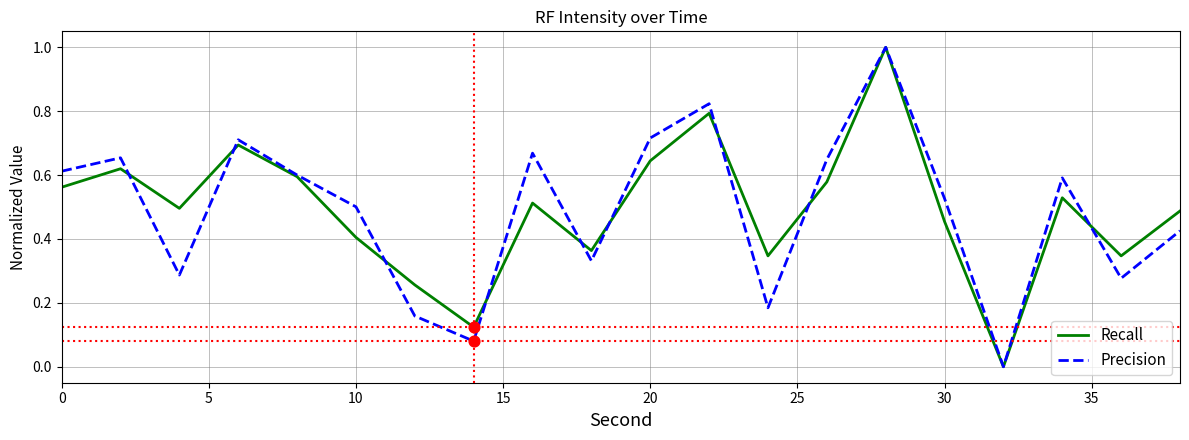

What is the maximum value for Recall?

1.0